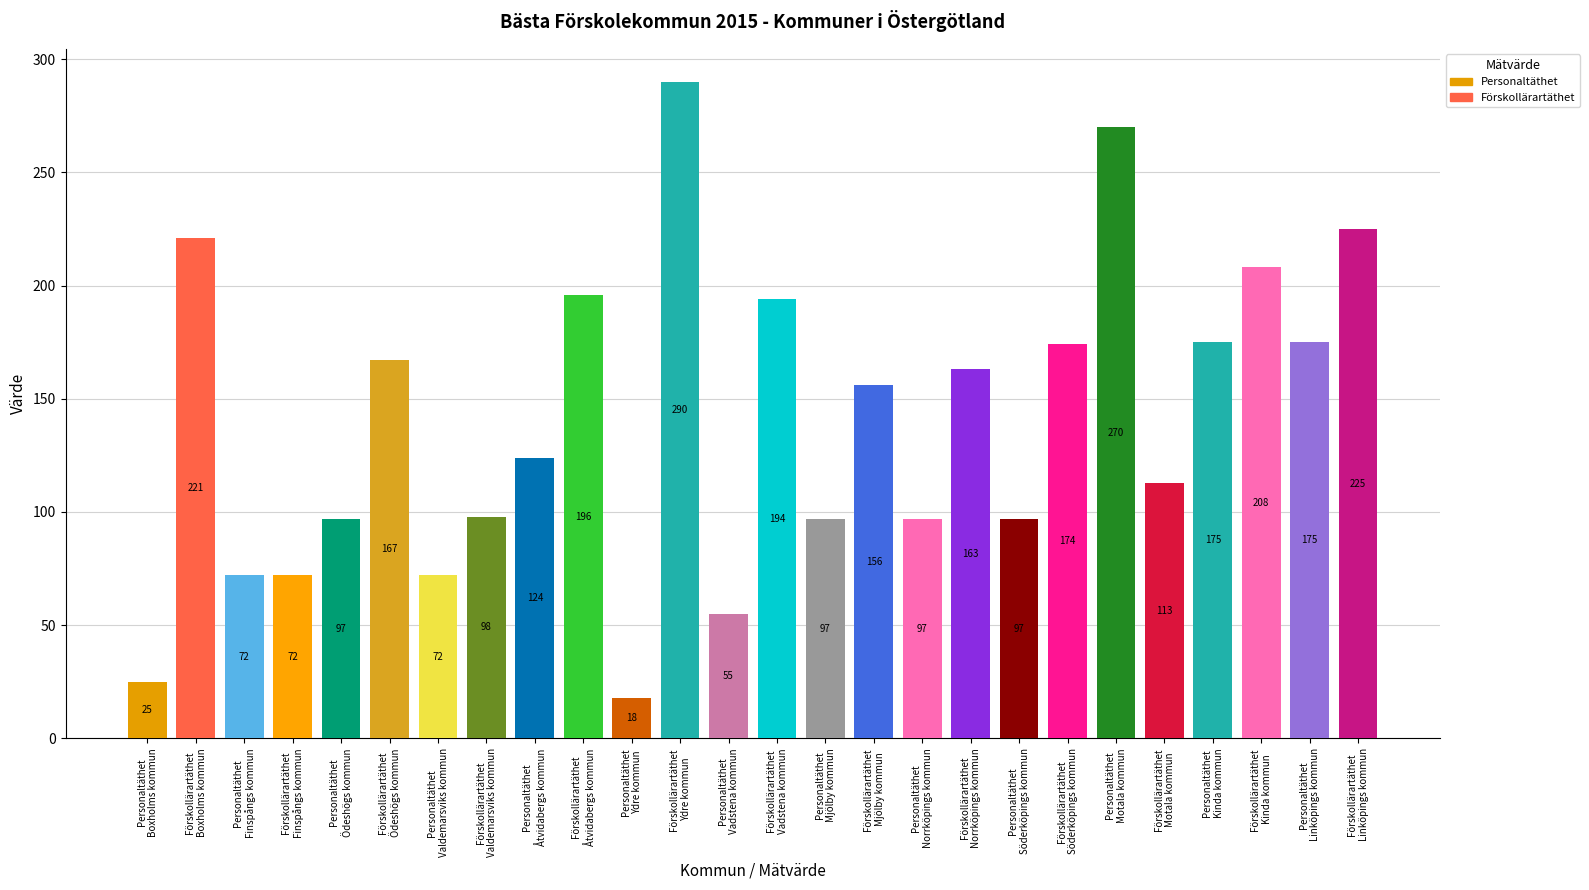

At which category does the chart reach its peak across all series?

Förskollärartäthet
Ydre kommun